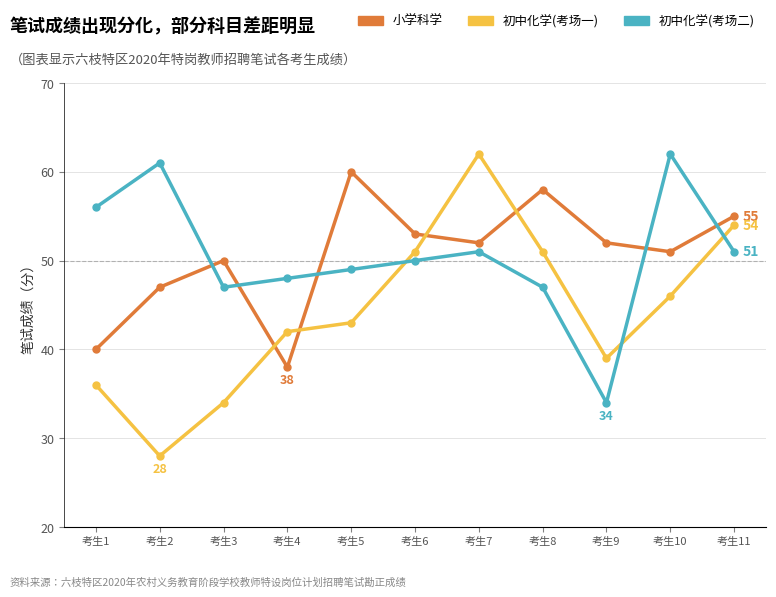

What is the difference between the 初中化学(考场一) values at 考生5 and 考生11?

11